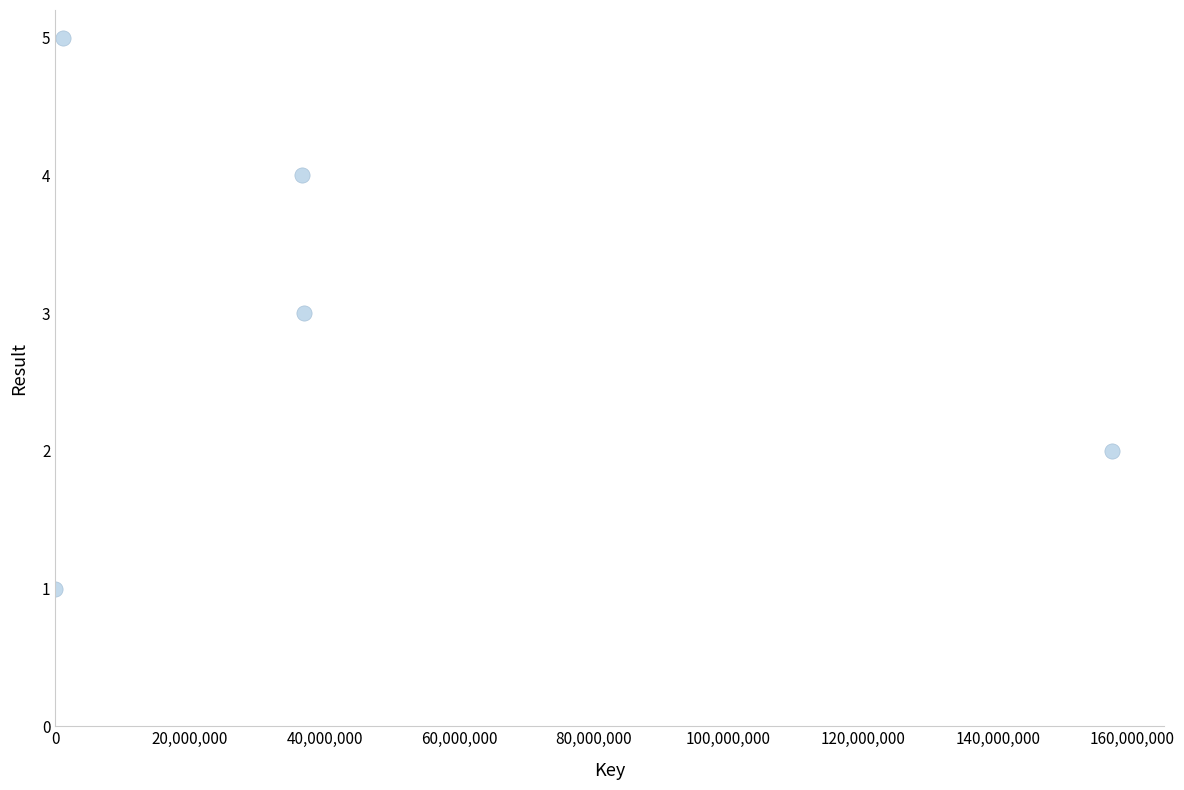

What is the average Y value?

3